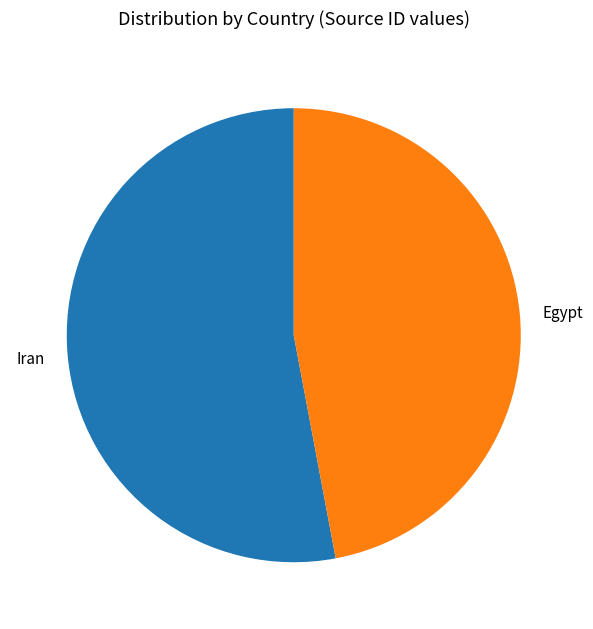

Rank the categories by value from lowest to highest.

Egypt, Iran